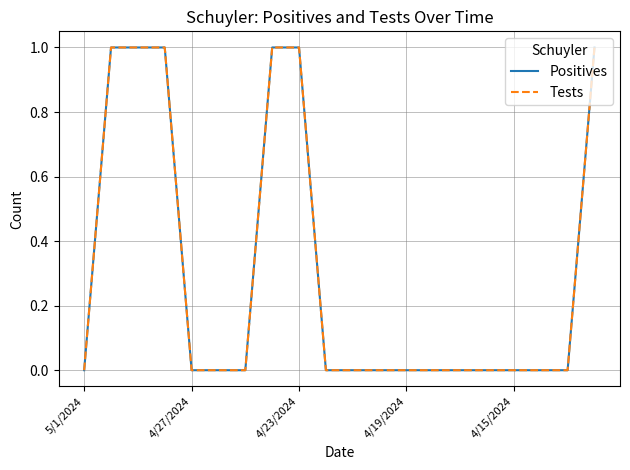

True or false: Positives and Tests cross at least once.

False